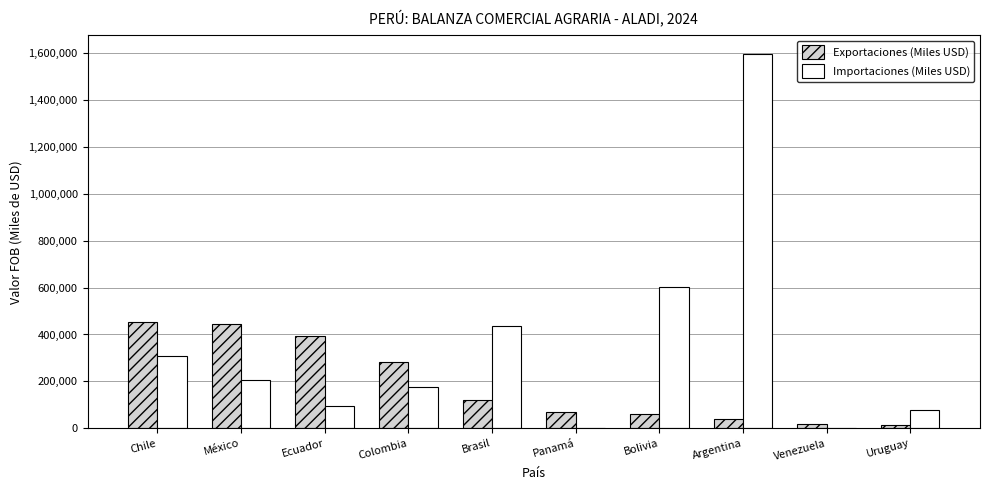

True or false: Importaciones (Miles USD) has a value of 602792.8 at Bolivia.

True